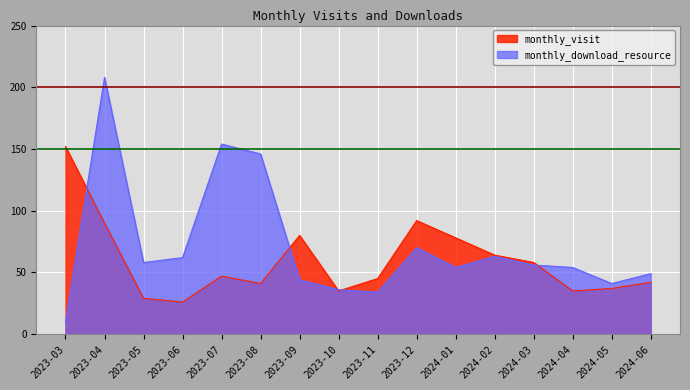

Reading right to left, extract all data points from this chart.

monthly_visit: 42	37	35	58	64	78	92	45	35	80	41	47	26	29	90	152
monthly_download_resource: 49	41	54	56	63	54	70	34	36	44	146	154	62	58	208	10